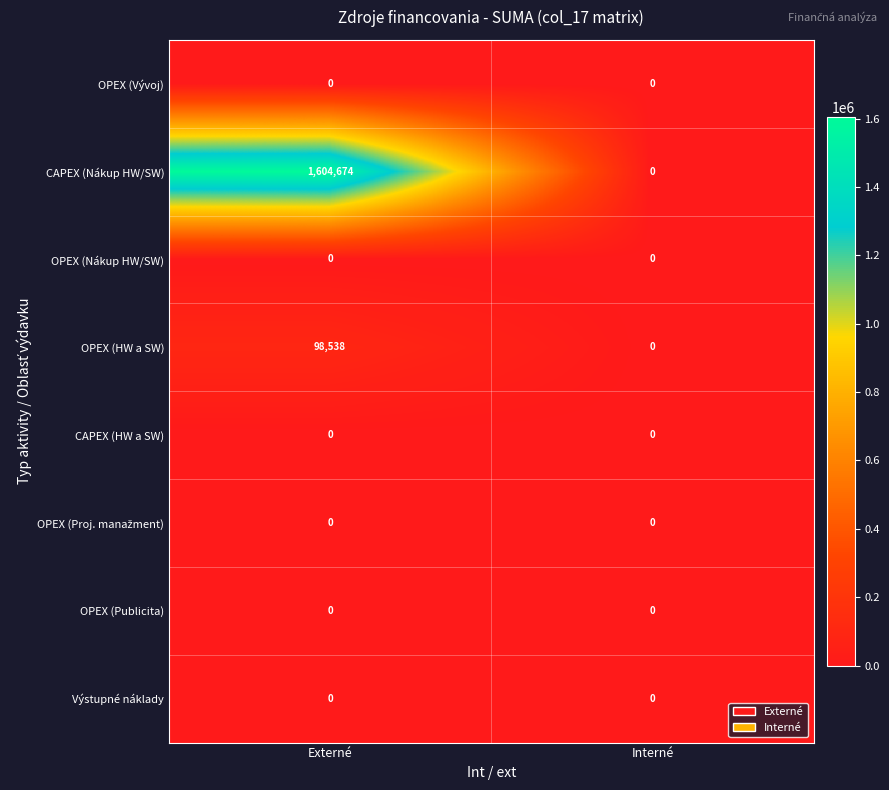

Count the number of data series in this chart.

8